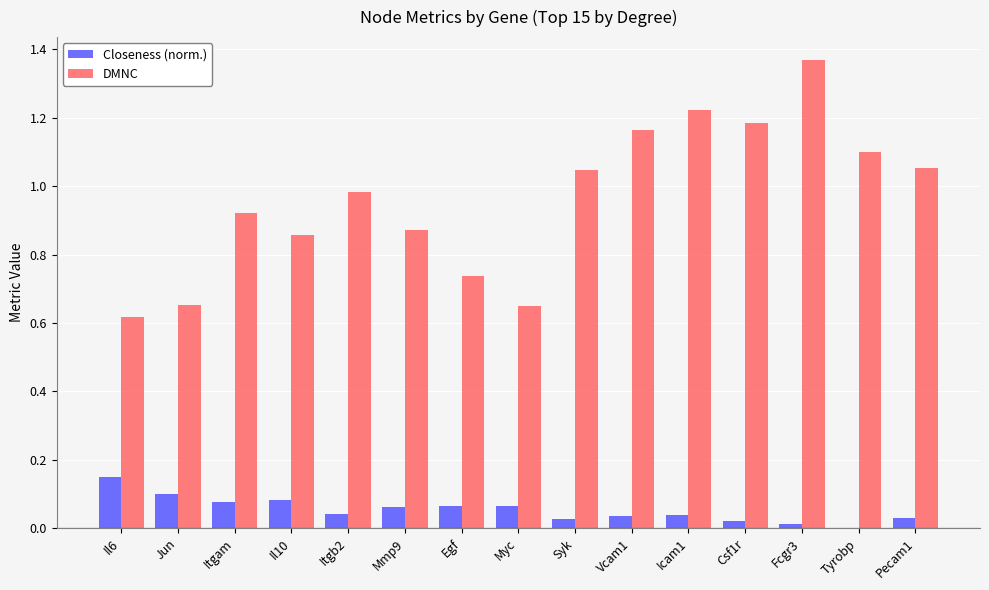

What is the sum of all Closeness (norm.) values?

0.8